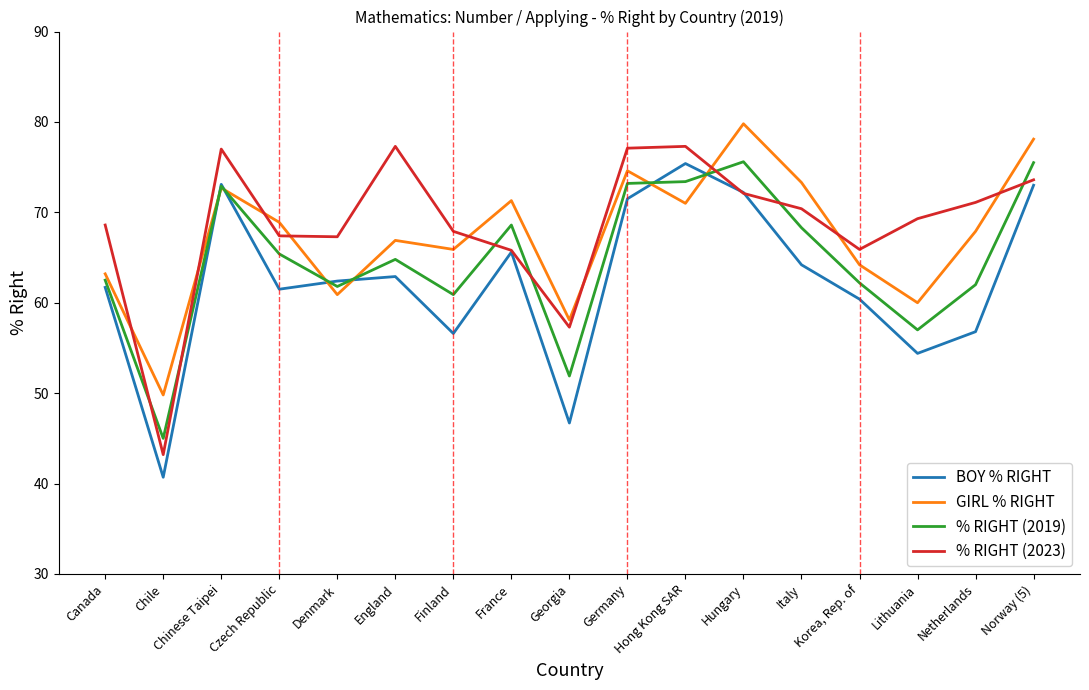

What position from the left is Chinese Taipei?

3